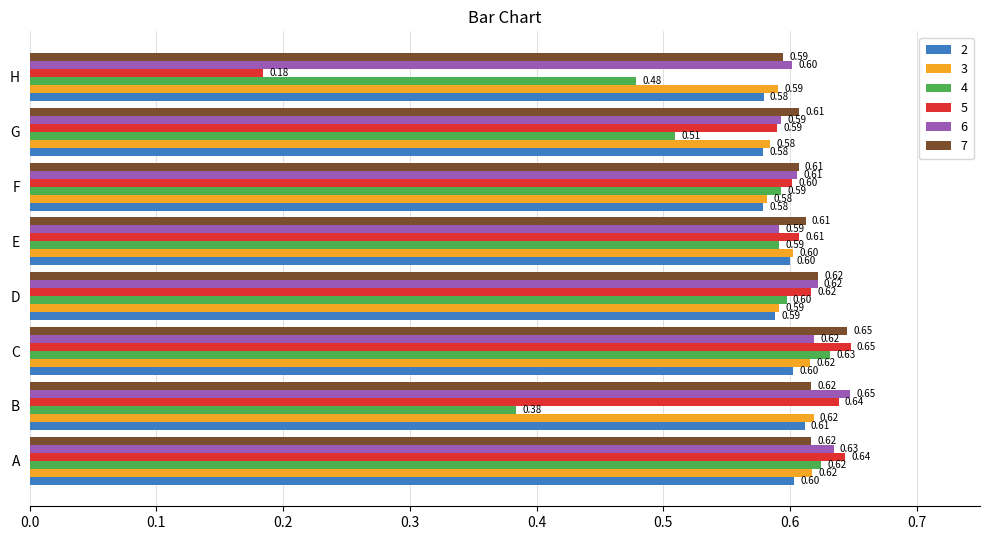

Which category has the highest value in the 6 series?

B